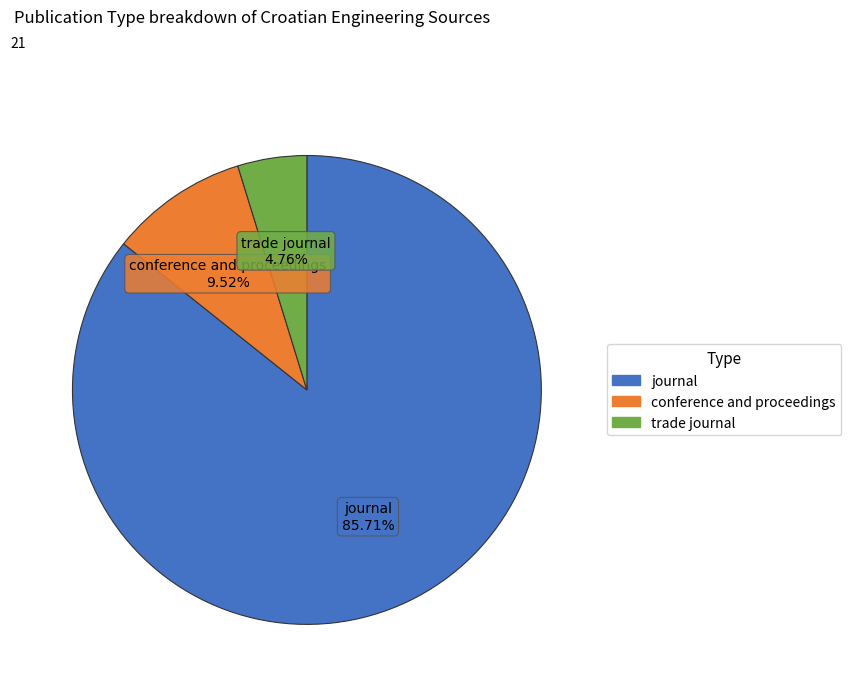

Is the sum of conference and proceedings and journal greater than half?

Yes